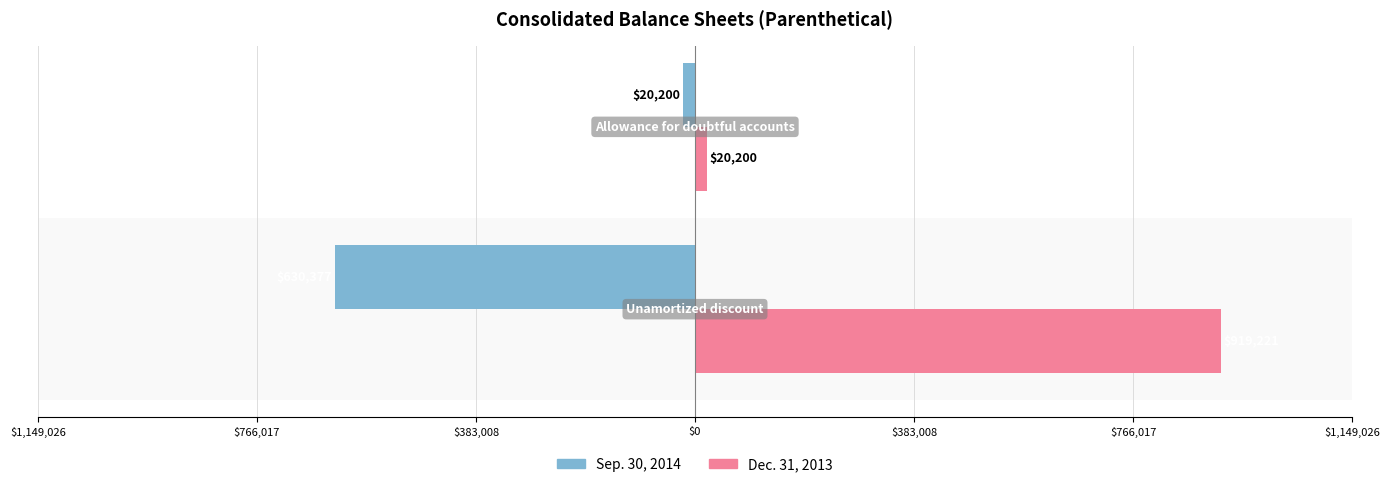

What are all the series names shown in the legend?

Sep. 30, 2014, Dec. 31, 2013